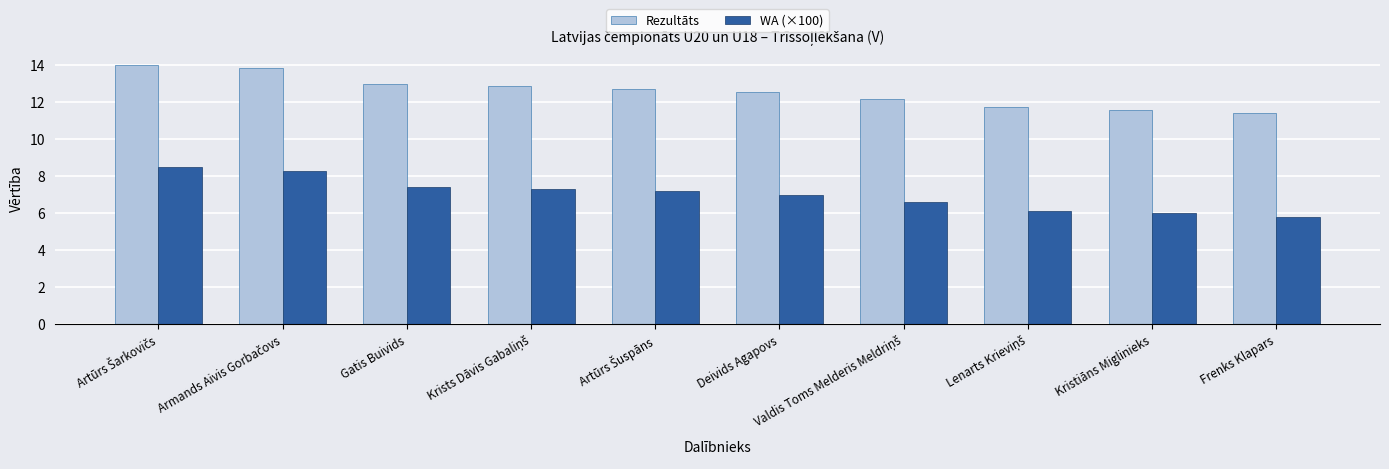

Which series has the largest total across all categories?

Rezultāts